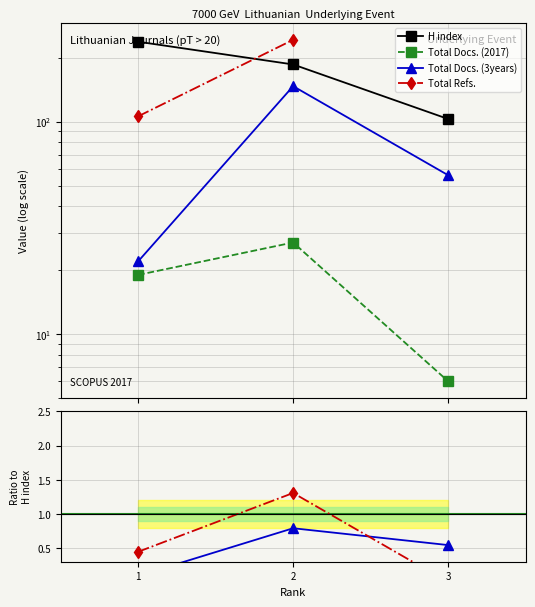

Rank the categories by H index value from highest to lowest.

1, 2, 3